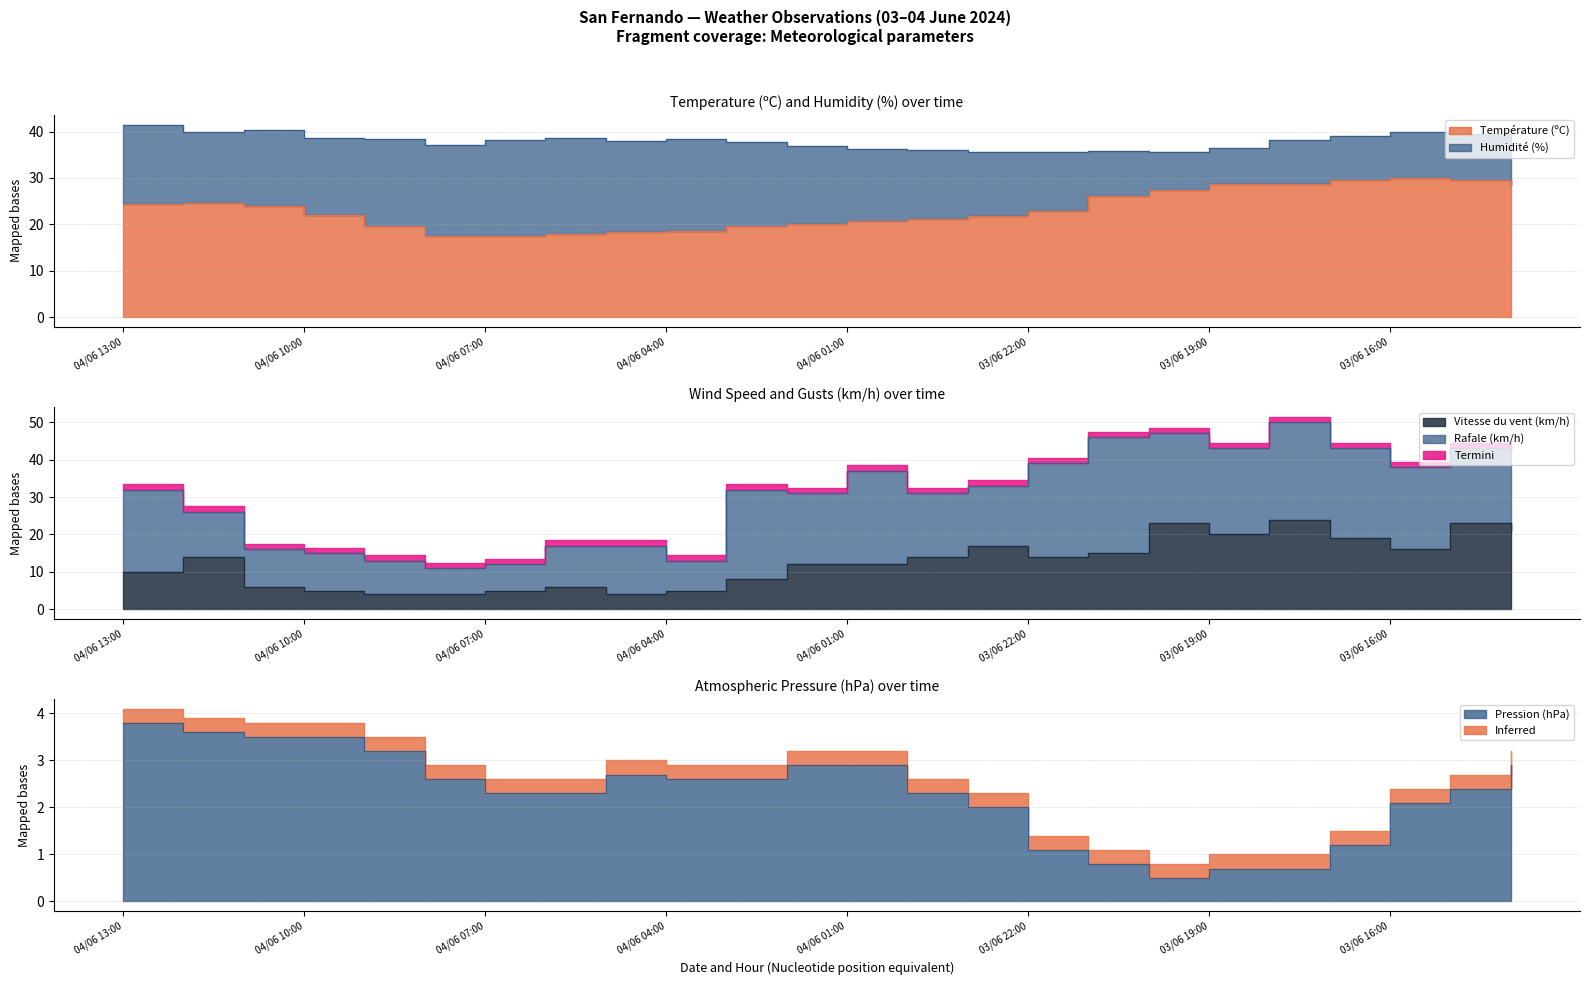

Rank the categories by Température (ºC) value from highest to lowest.

03/06 16:00, 03/06 17:00, 03/06 15:00, 03/06 18:00, 03/06 19:00, 03/06 14:00, 03/06 20:00, 03/06 21:00, 04/06 12:00, 04/06 13:00, 04/06 11:00, 03/06 22:00, 04/06 10:00, 03/06 23:00, 04/06 00:00, 04/06 01:00, 04/06 02:00, 04/06 09:00, 04/06 03:00, 04/06 04:00, 04/06 05:00, 04/06 06:00, 04/06 08:00, 04/06 07:00